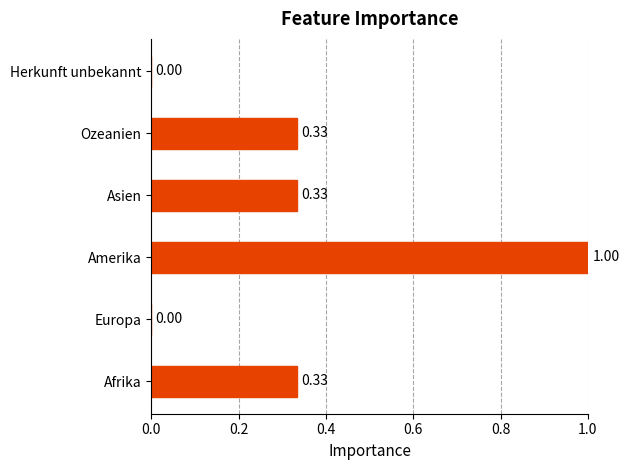

How many values are above zero?

4